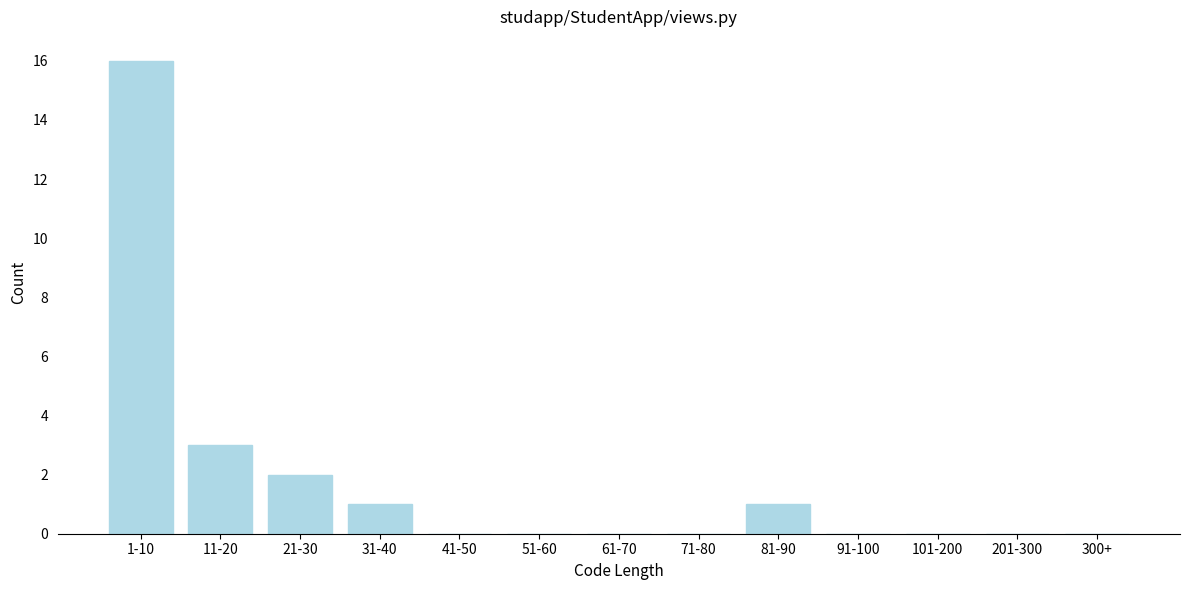

Reading left to right, list all the values displayed in this chart.

1-10=16	11-20=3	21-30=2	31-40=1	41-50=0	51-60=0	61-70=0	71-80=0	81-90=1	91-100=0	101-200=0	201-300=0	300+=0